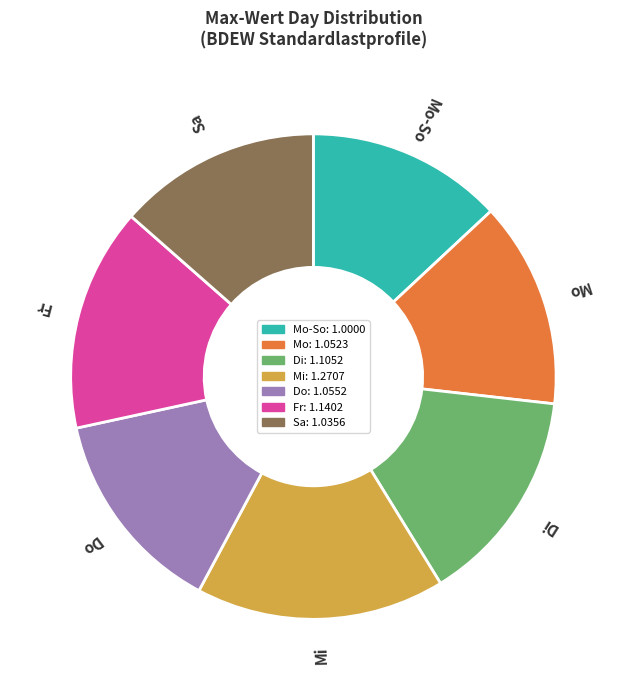

Is the sum of Do and Di greater than half?

No